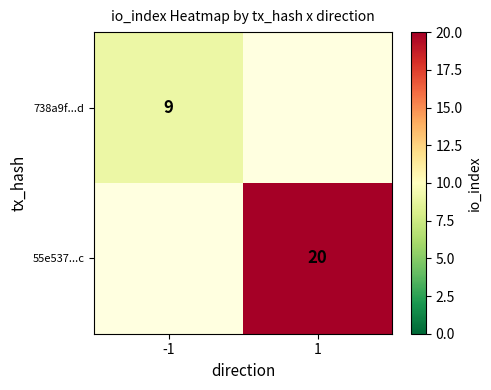

Count the number of categories in the chart.

2